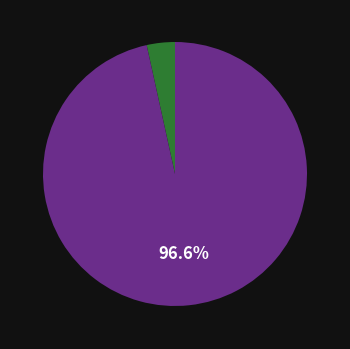

Is there any slice that represents more than half of the pie?

Yes